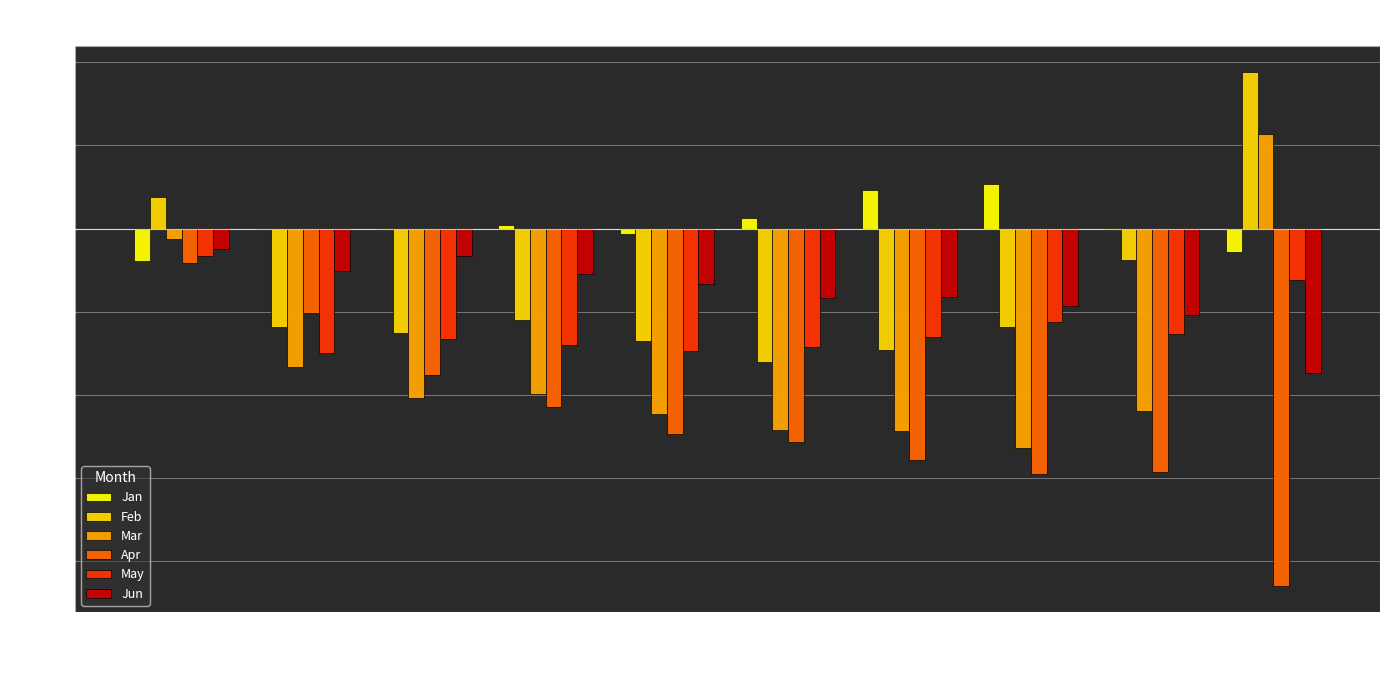

Which category has the highest value in the Mar series?

pct95